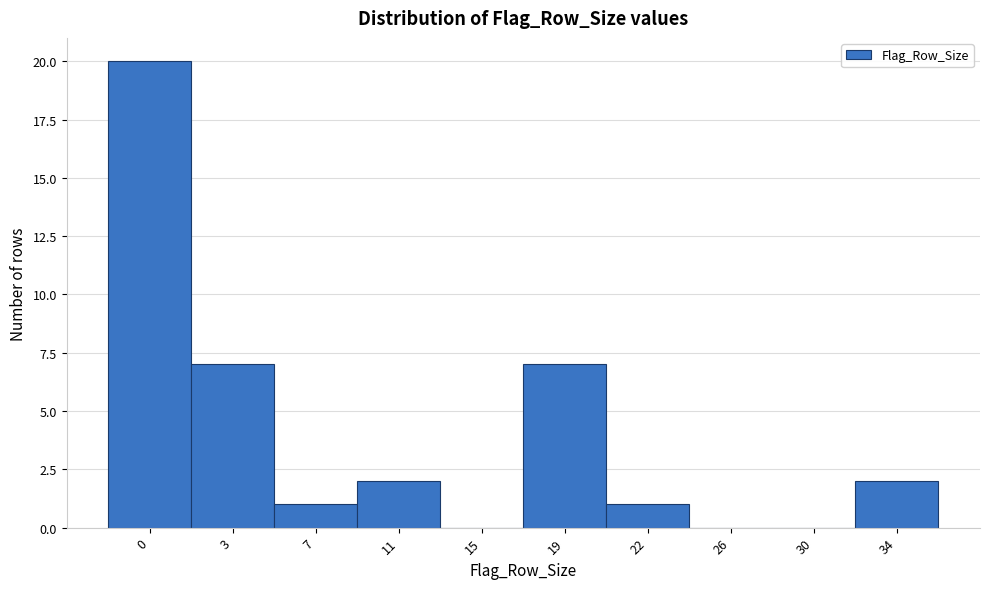

Reading right to left, extract all data points from this chart.

34=2	30=0	26=0	22=1	19=7	15=0	11=2	7=1	3=7	0=20